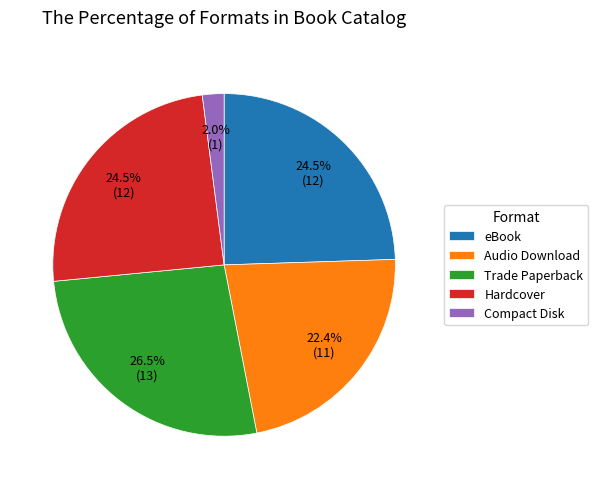

What percentage is NOT represented by Compact Disk?

98.0%